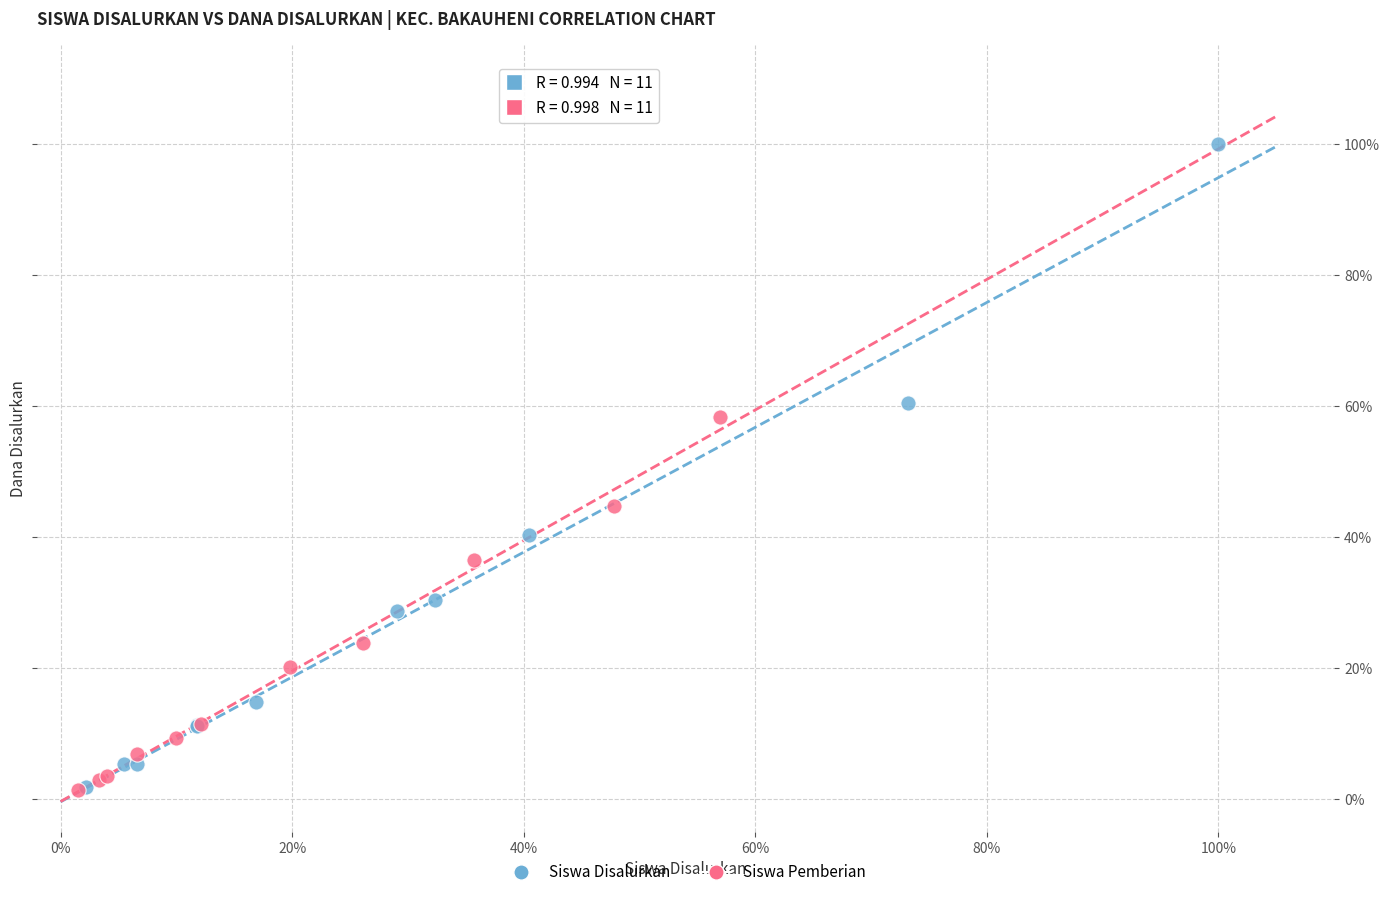

Which series reaches the maximum Y coordinate?

Siswa Disalurkan